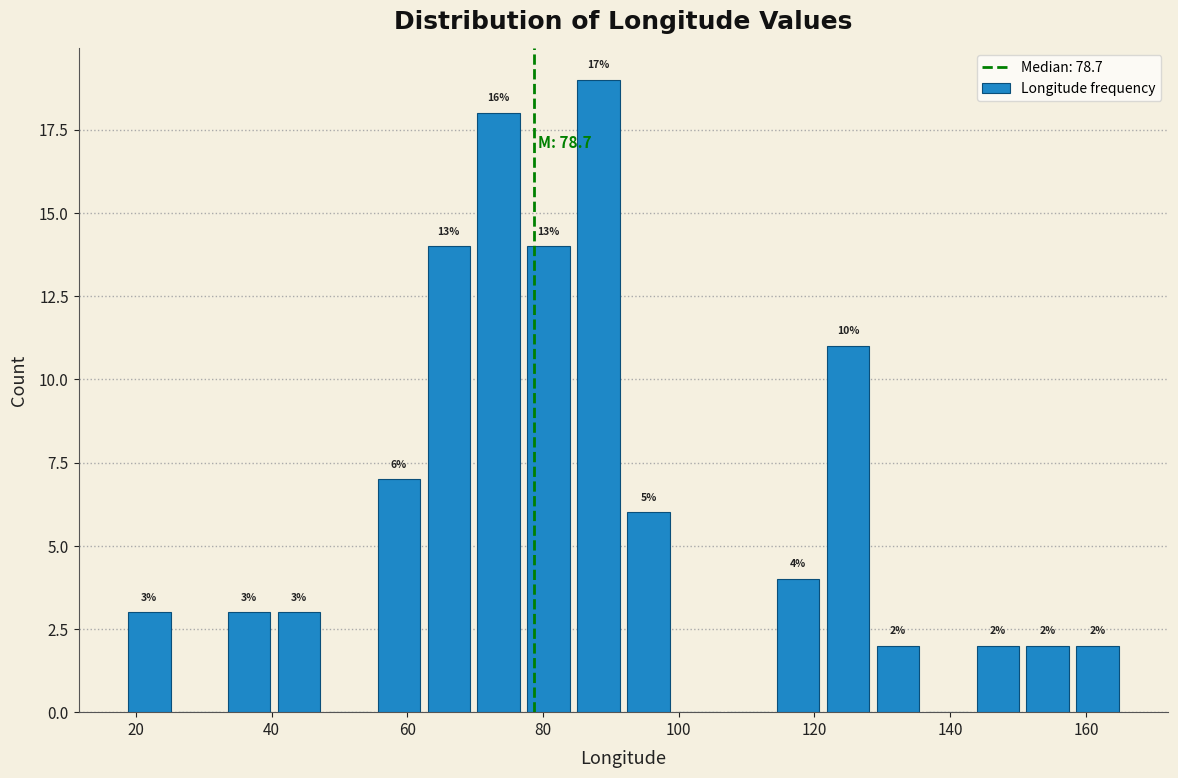

Around what value on the x-axis is the tallest bar? Give the approximate position of its centre, as read against the axis.

88